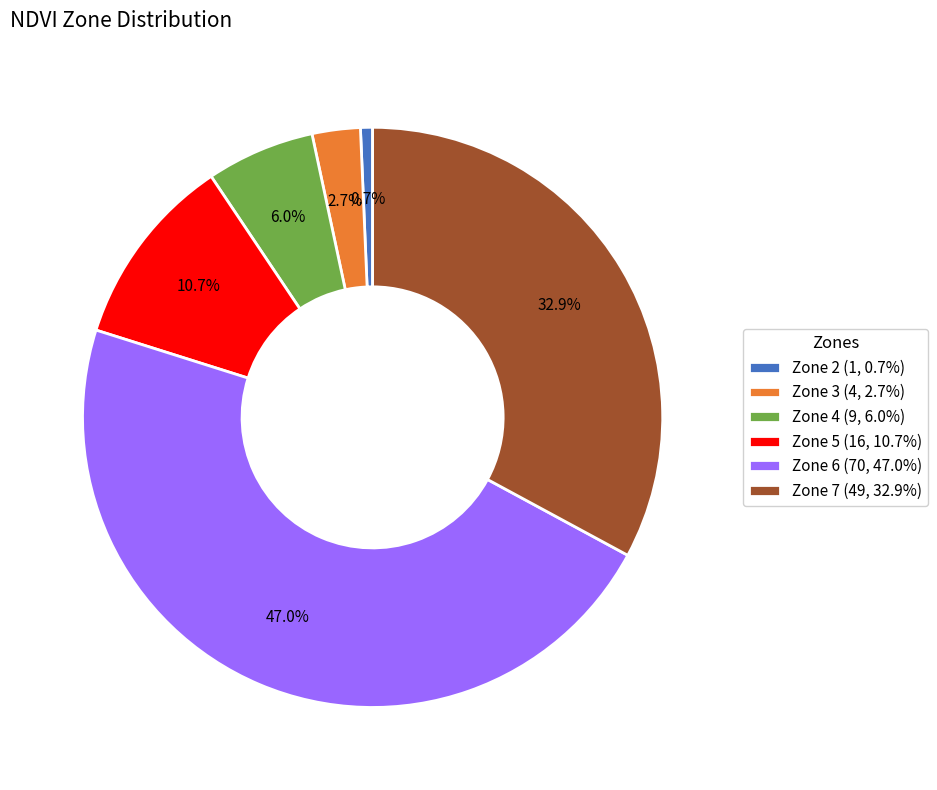

What percentage is the Zone 3 slice, to the nearest percent?

3%